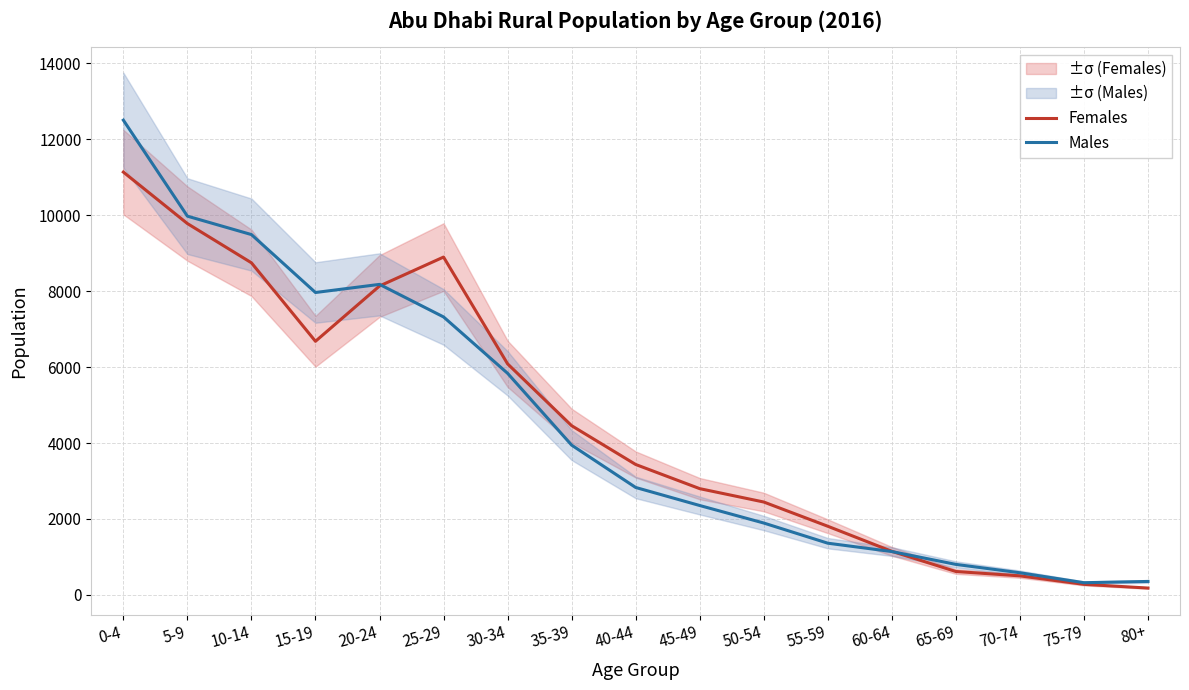

Reading right to left, extract all data points from this chart.

Females: 182	280	503	618	1149	1809	2447	2799	3435	4456	6084	8895	8133	6678	8744	9777	11132
Males: 356	323	585	805	1143	1363	1894	2355	2830	3945	5835	7319	8176	7962	9487	9972	12499